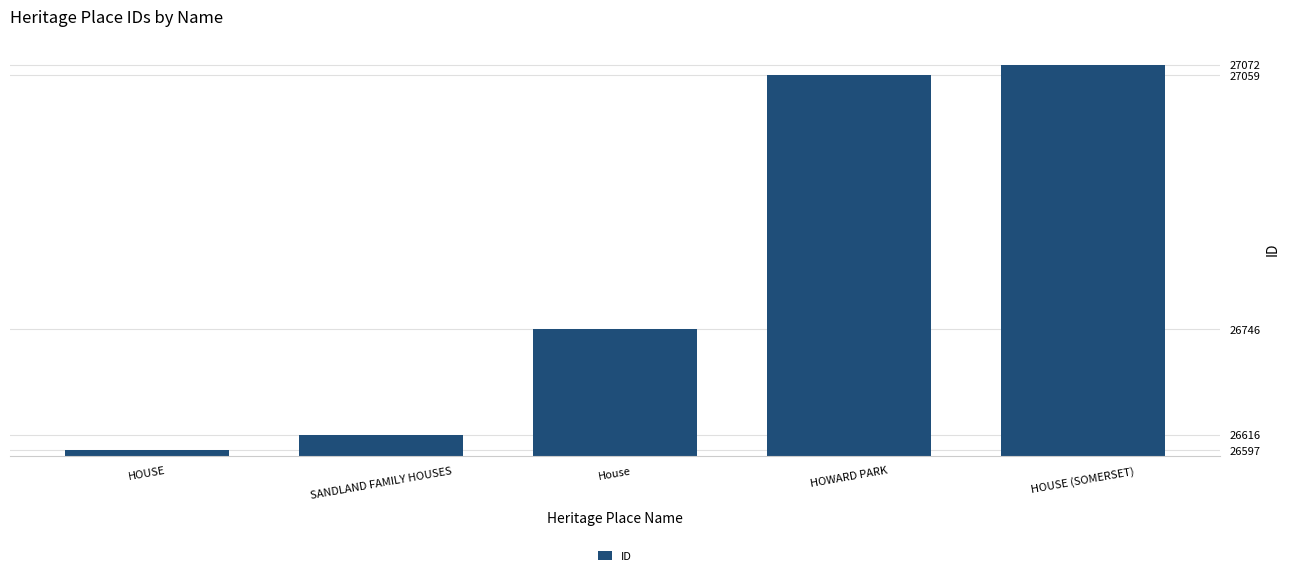

What is the change in value from SANDLAND FAMILY HOUSES to HOUSE (SOMERSET)?

+456